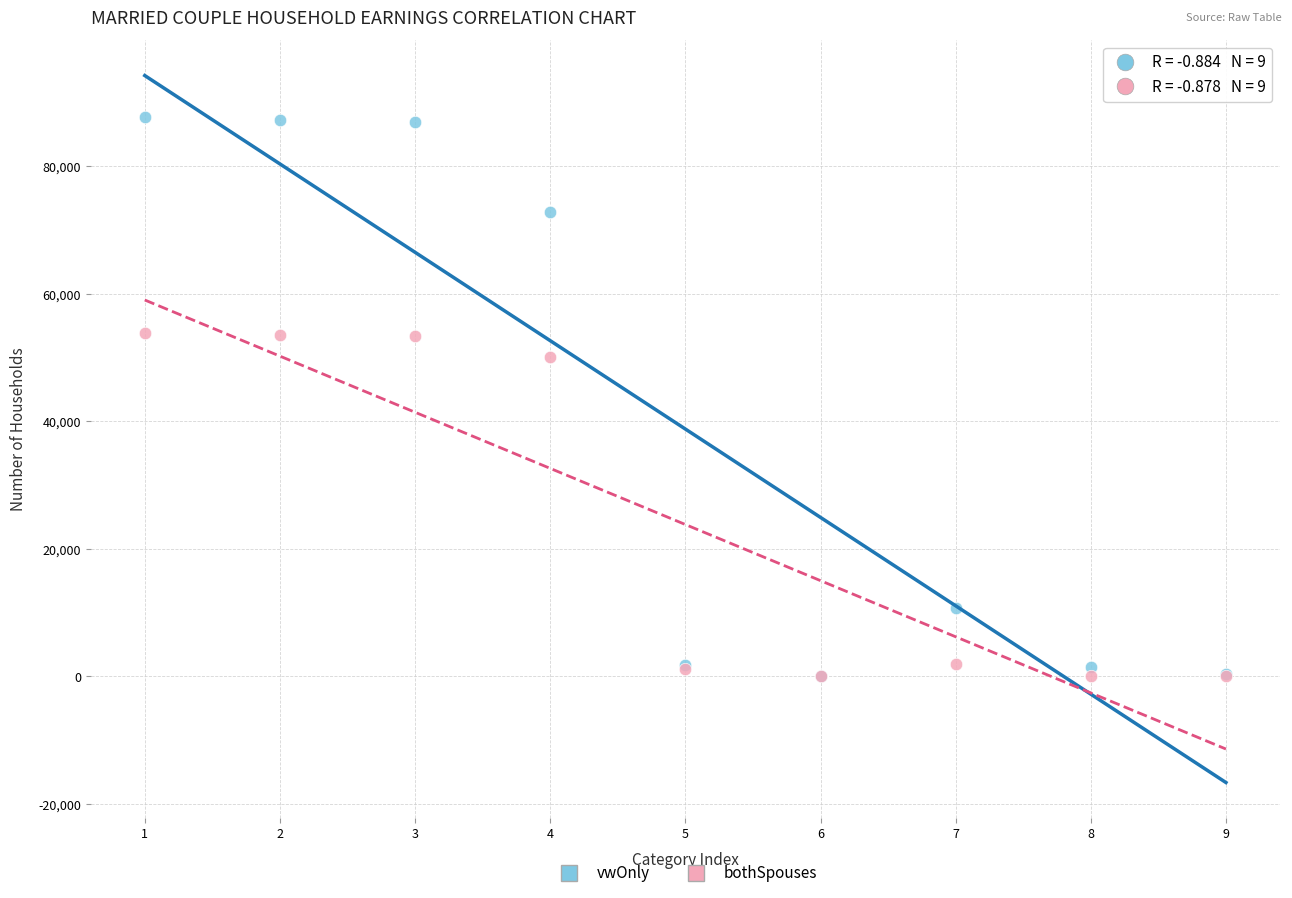

Across all series, what Y value is closest to 43829?

50137